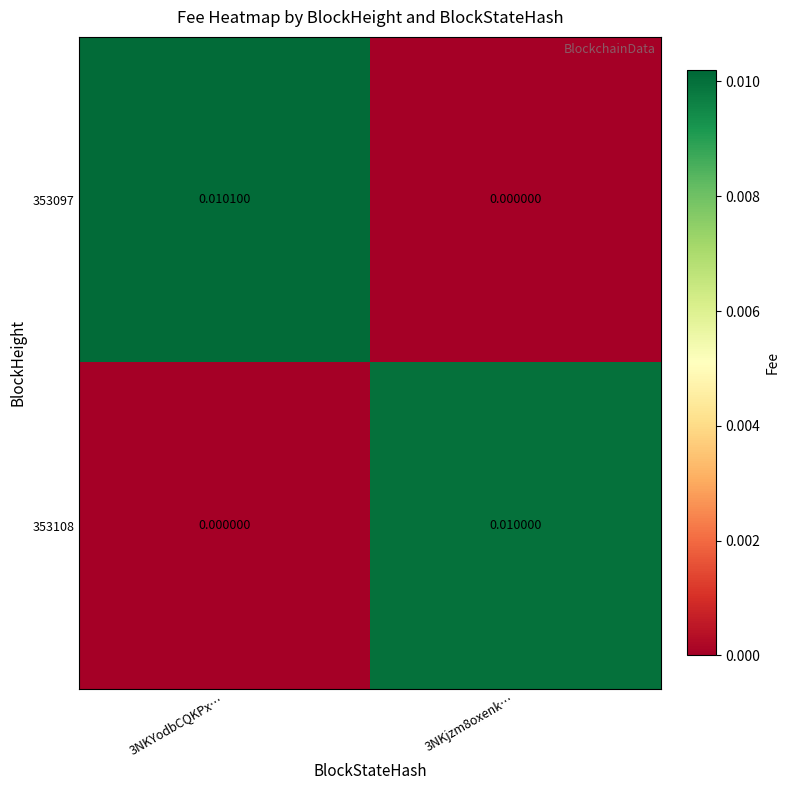

Which series changed the most between 3NKYodbCQKPx… and 3NKjzm8oxenk…?

353097